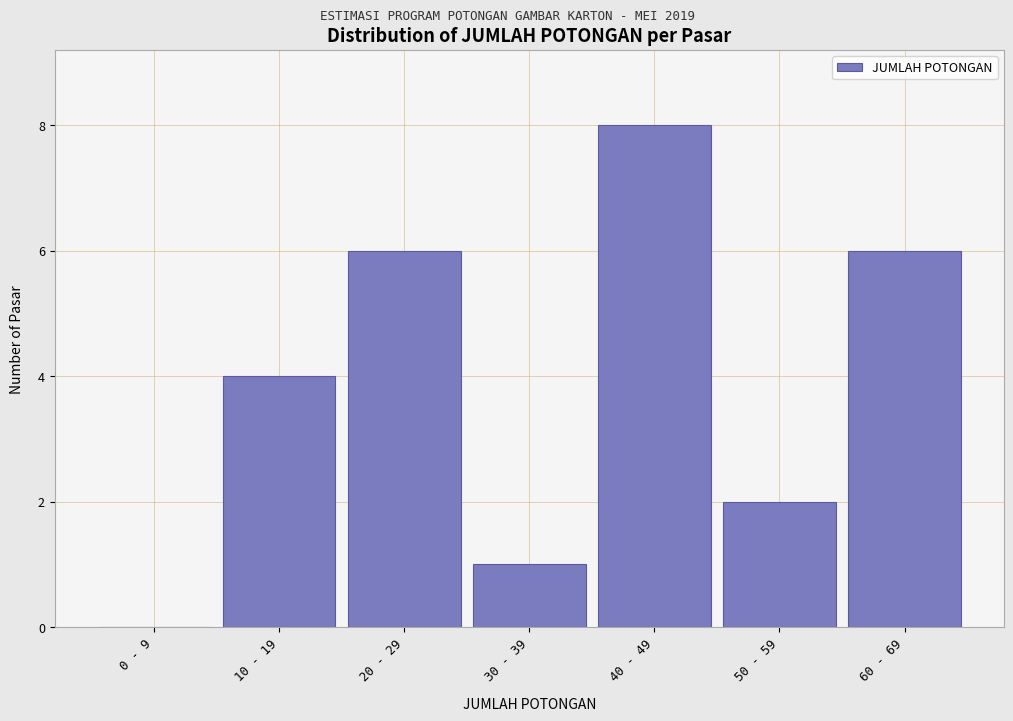

Reading left to right, transcribe all the data shown in this chart.

0 - 9=0	10 - 19=4	20 - 29=6	30 - 39=1	40 - 49=8	50 - 59=2	60 - 69=6